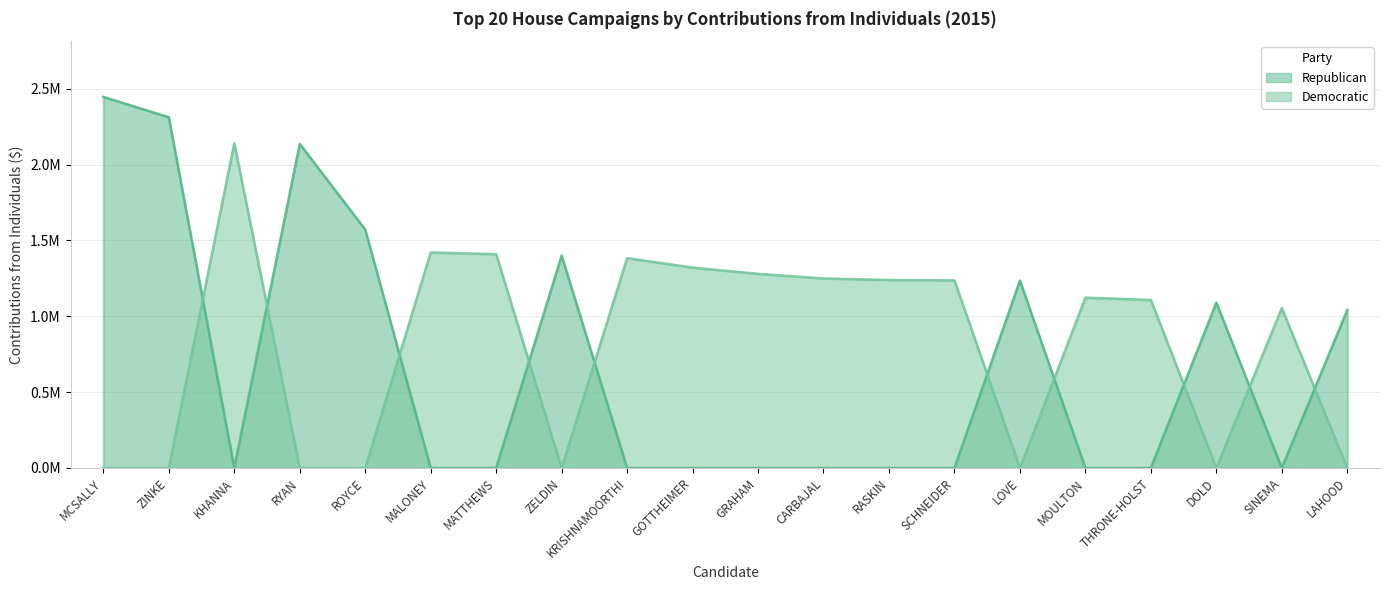

What is the highest value of the Democratic series?

2140608.0